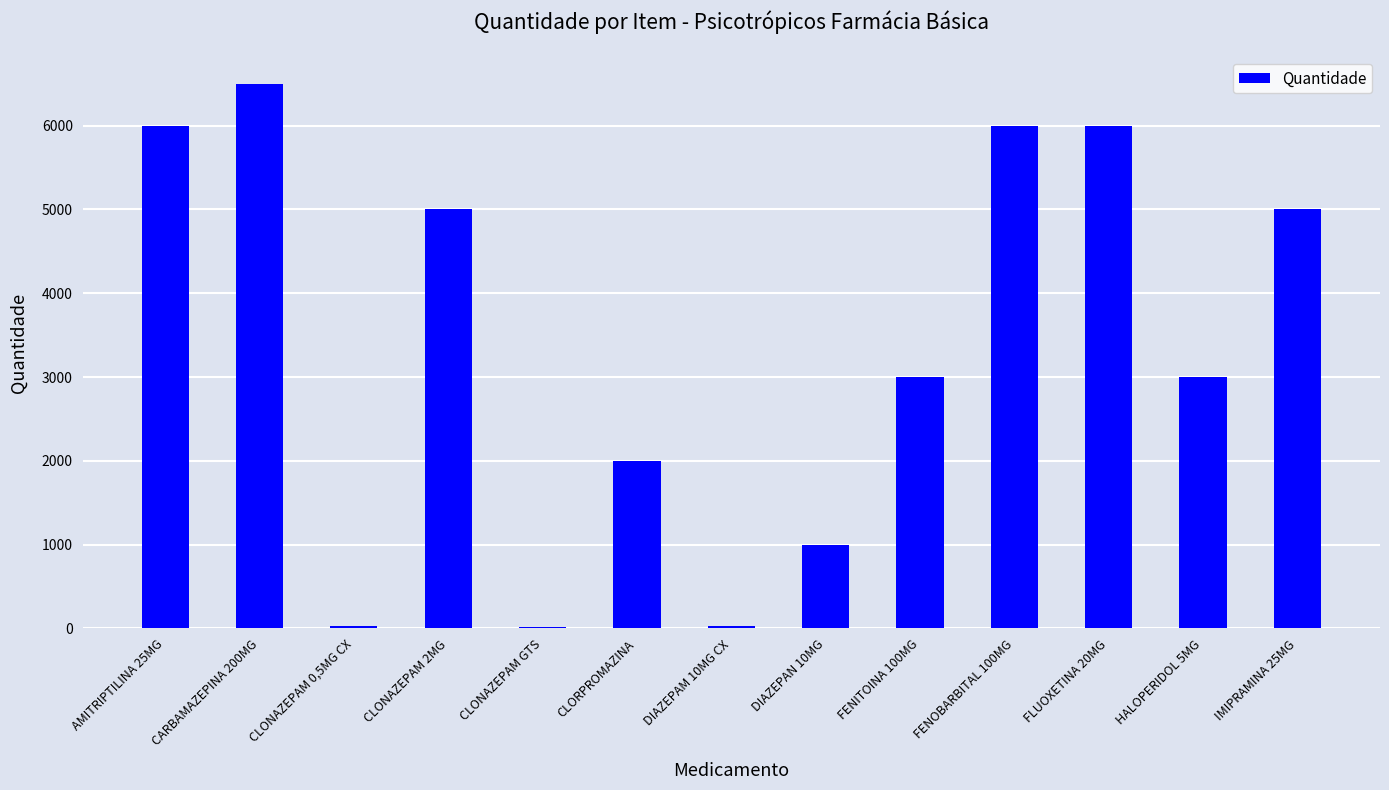

How many data points does each series have?

13